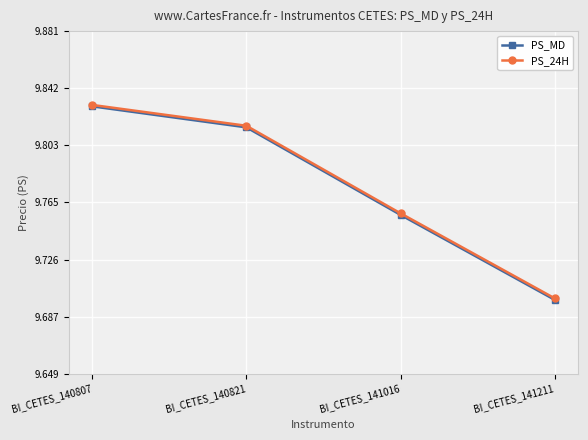

What is the value of the PS_24H point at the 4th from the left?

9.7